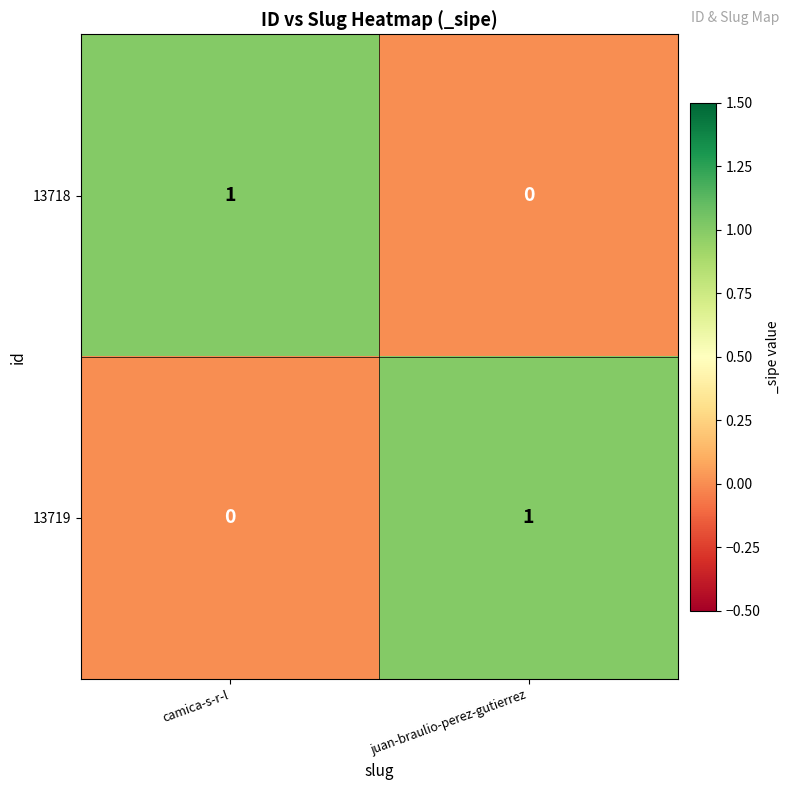

Which category has the lowest value in the 13719 series?

camica-s-r-l